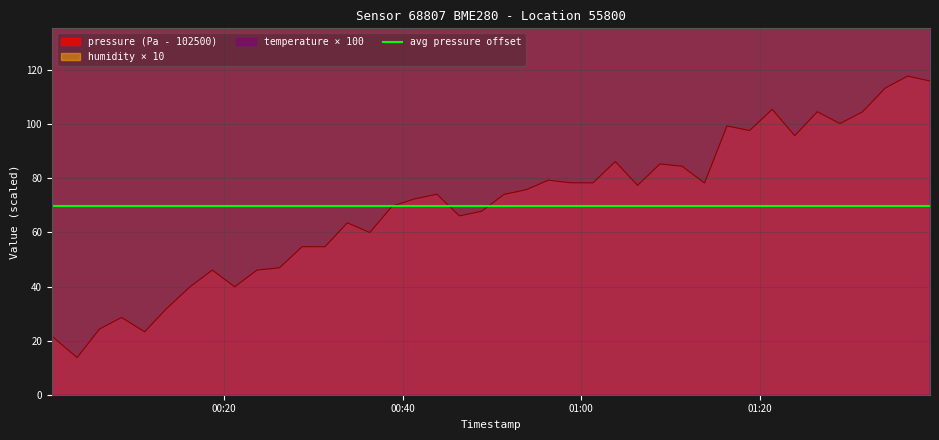

Rank the series by their average value, from lowest to highest.

pressure, temperature, humidity